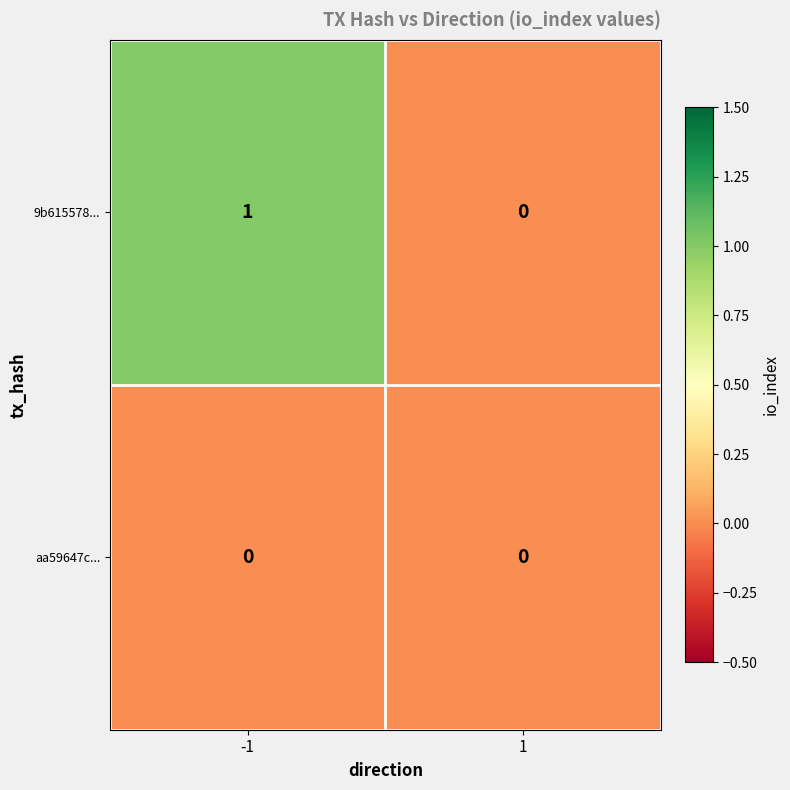

Which series changed the most between -1 and 1?

9b615578...